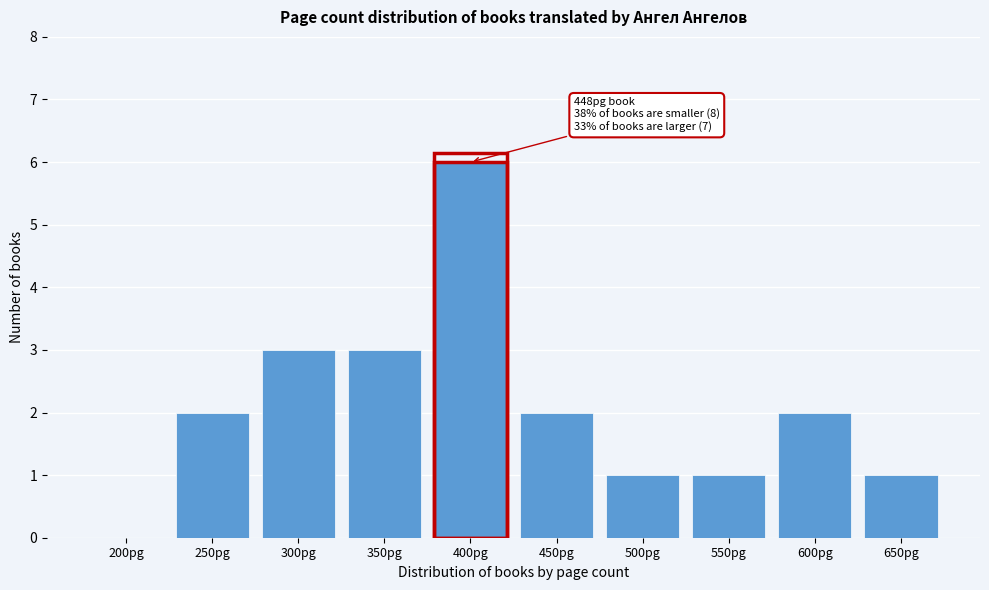

Reading right to left, what are all the values shown in this chart?

650pg=1	600pg=2	550pg=1	500pg=1	450pg=2	400pg=6	350pg=3	300pg=3	250pg=2	200pg=0